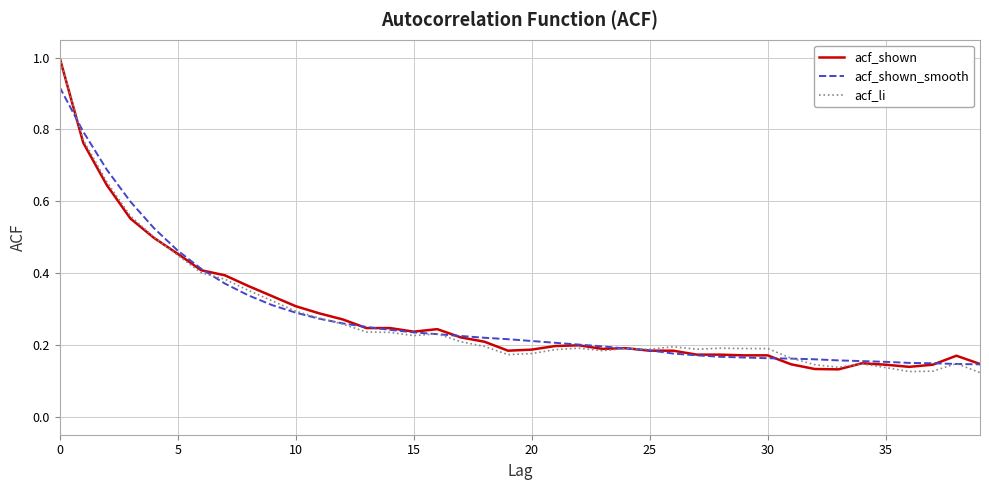

What is the greatest value displayed?

1.0